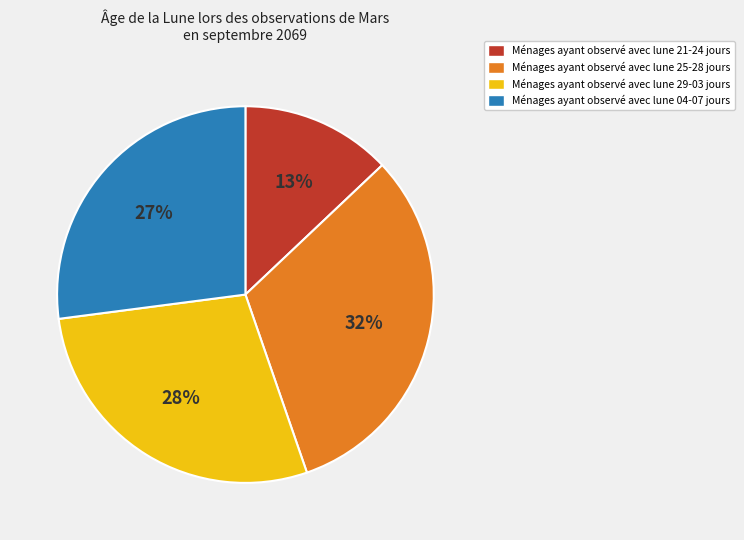

Is there a majority slice in this chart?

No